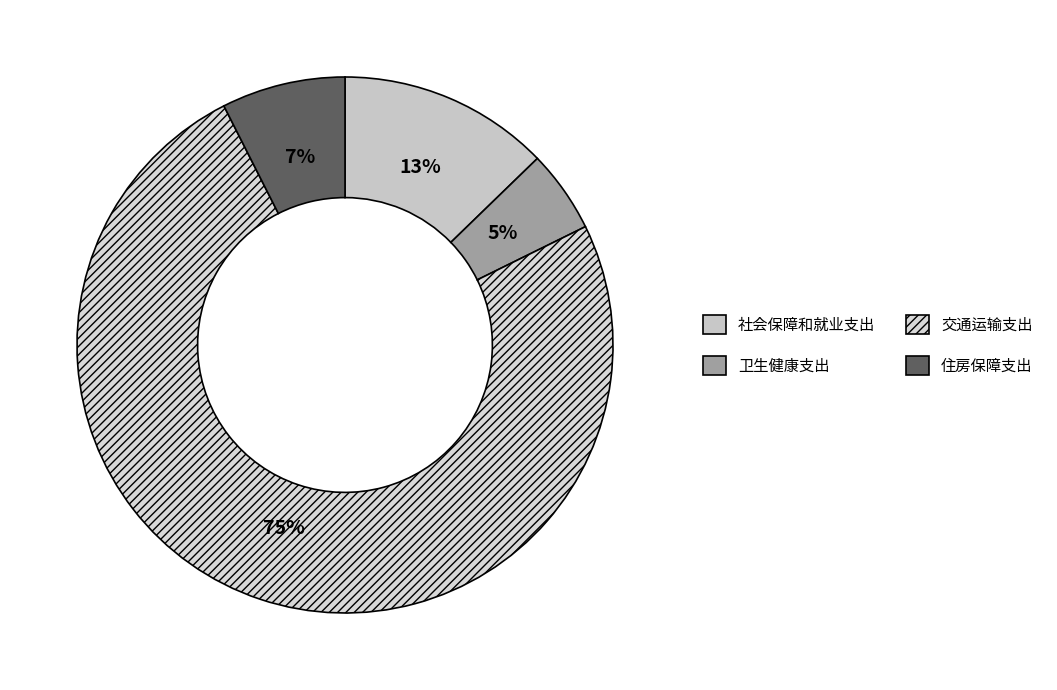

Rank the categories by value from highest to lowest.

交通运输支出, 社会保障和就业支出, 住房保障支出, 卫生健康支出